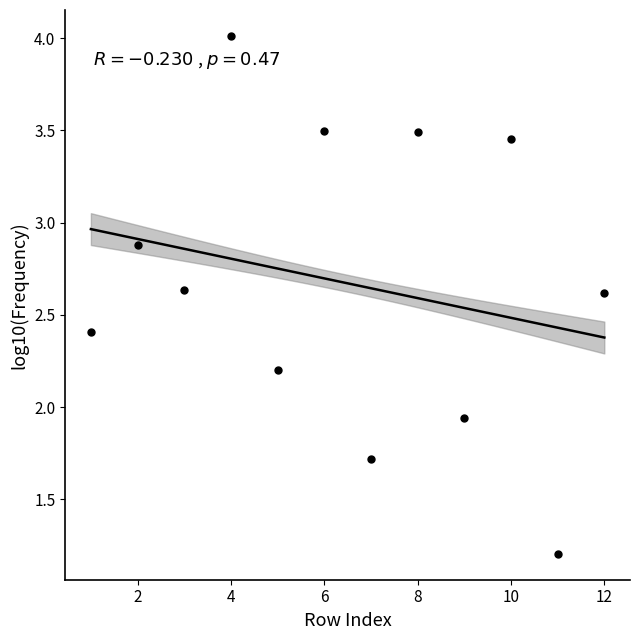

What is the range of Y values (max minus min)?

2.8